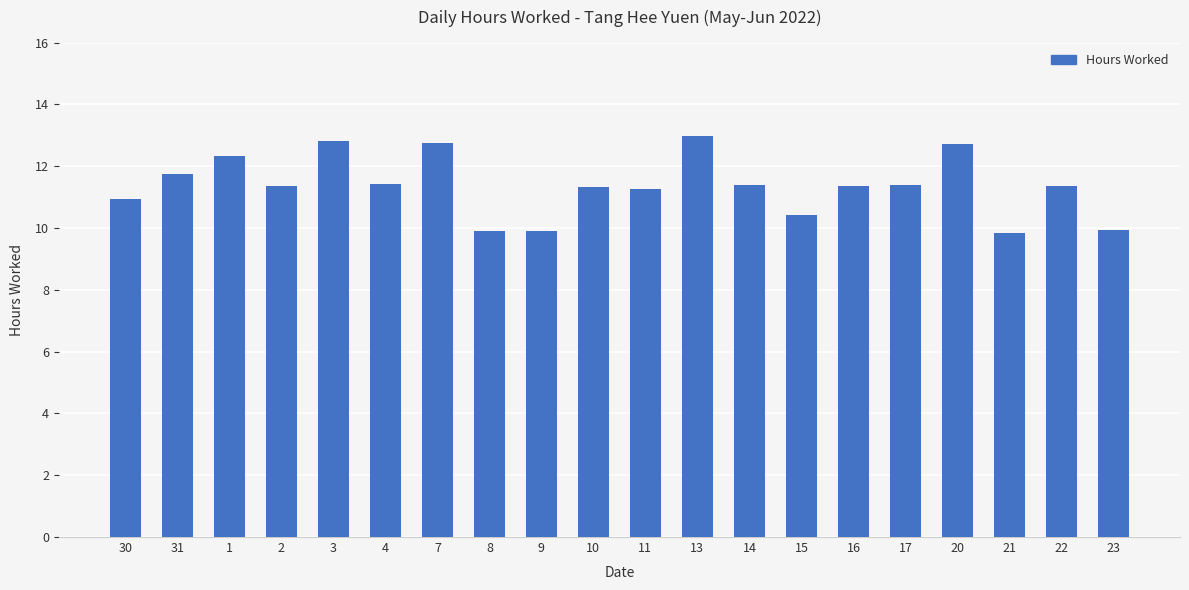

What is the change in value from 8 to 10?

+1.4